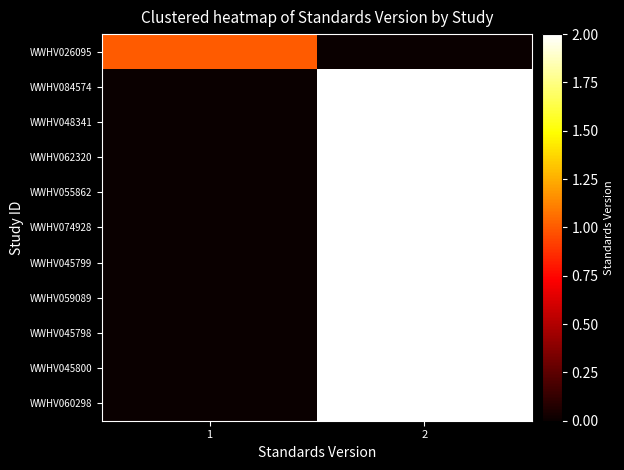

What is the spread (max minus min) of values at 2?

2